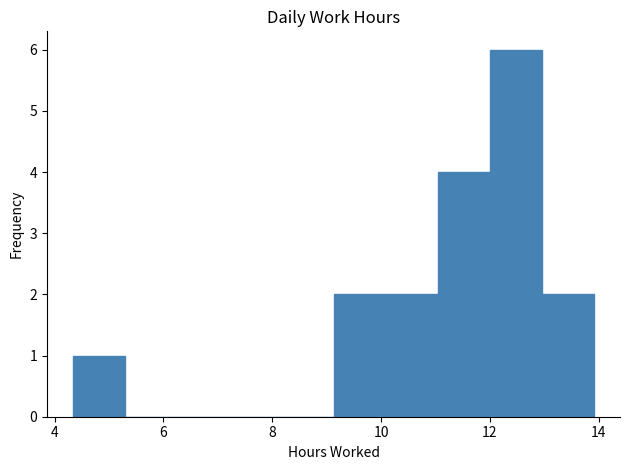

What is the height of the bar covering 12.0 to 13.0 on the x-axis? Neither the bar edges nor the heights are printed on the chart, so give them approximately, as read against the axes.

6